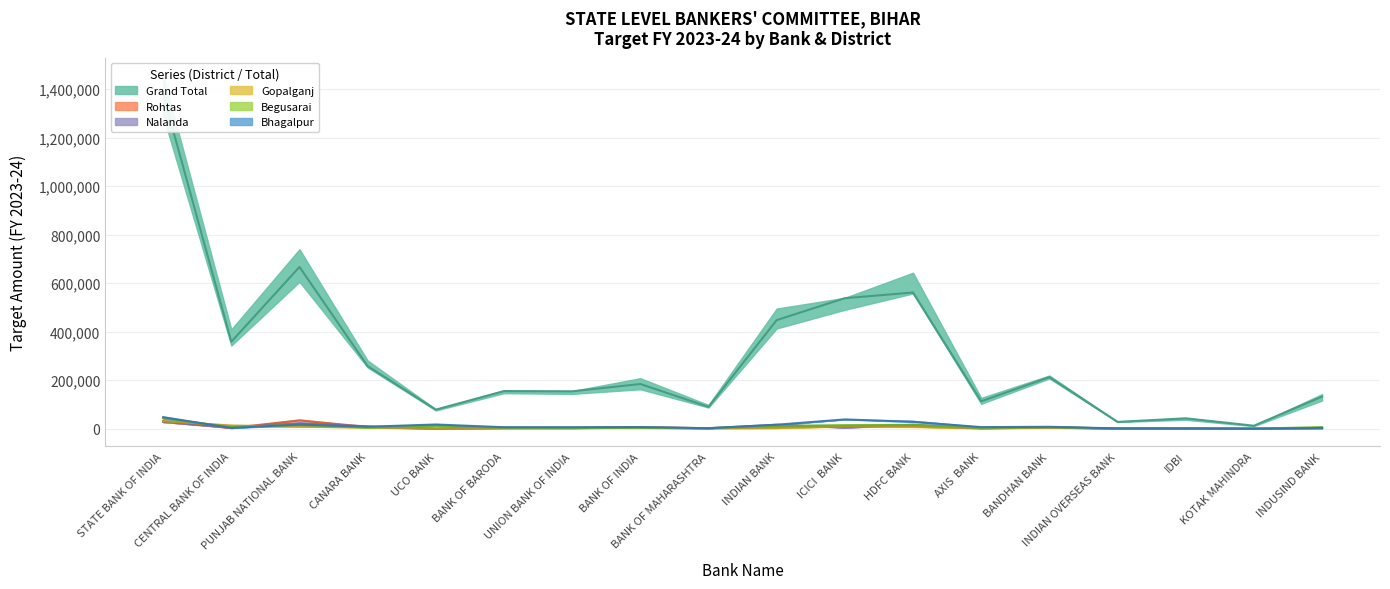

Does the chart display data point markers on the line(s)?

No